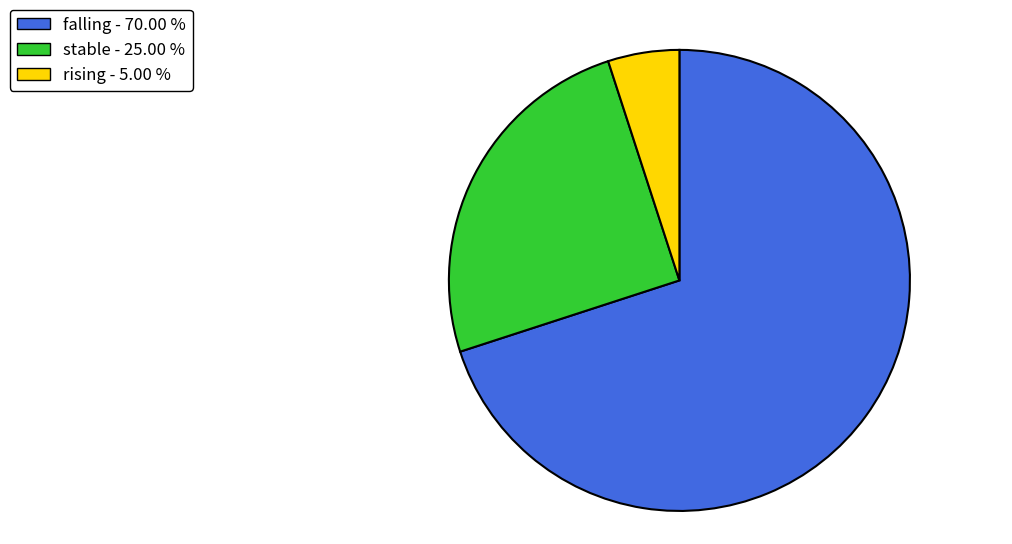

True or false: falling accounts for 62% of the total.

False